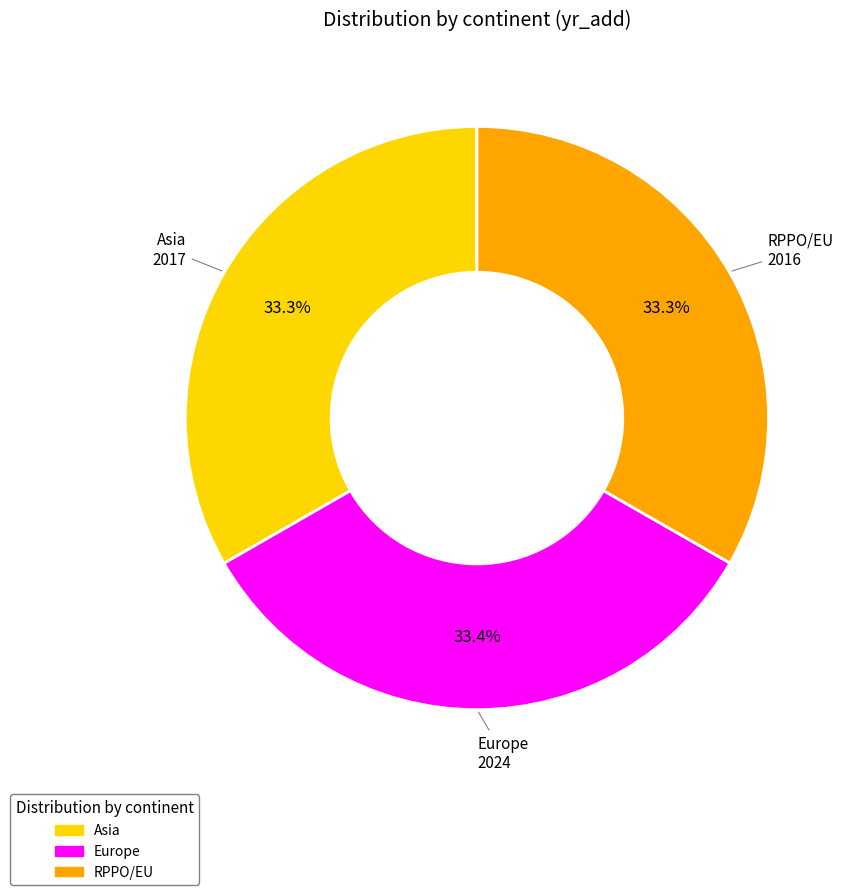

What percentage do Asia and RPPO/EU together represent?

66.6%